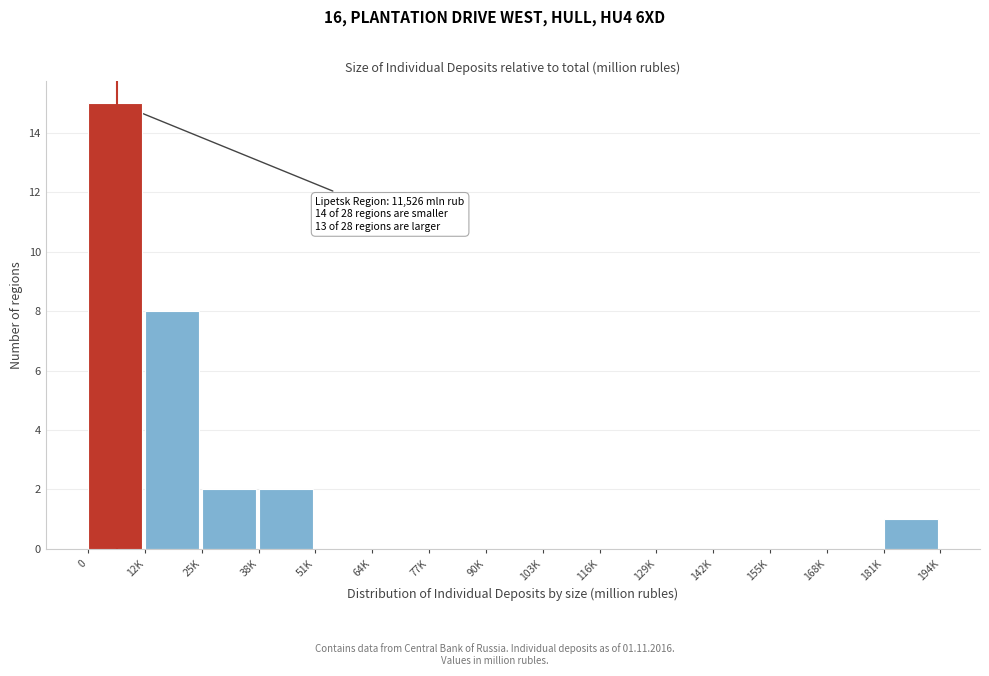

Reading left to right, what are all the values shown in this chart?

0=15	12K=8	25K=2	38K=2	51K=0	64K=0	77K=0	90K=0	103K=0	116K=0	129K=0	142K=0	155K=0	168K=0	181K=1